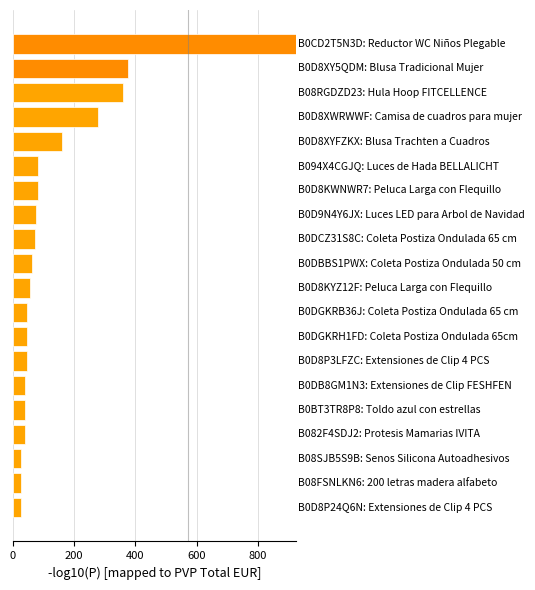

What is the sum of all values?

2854.9